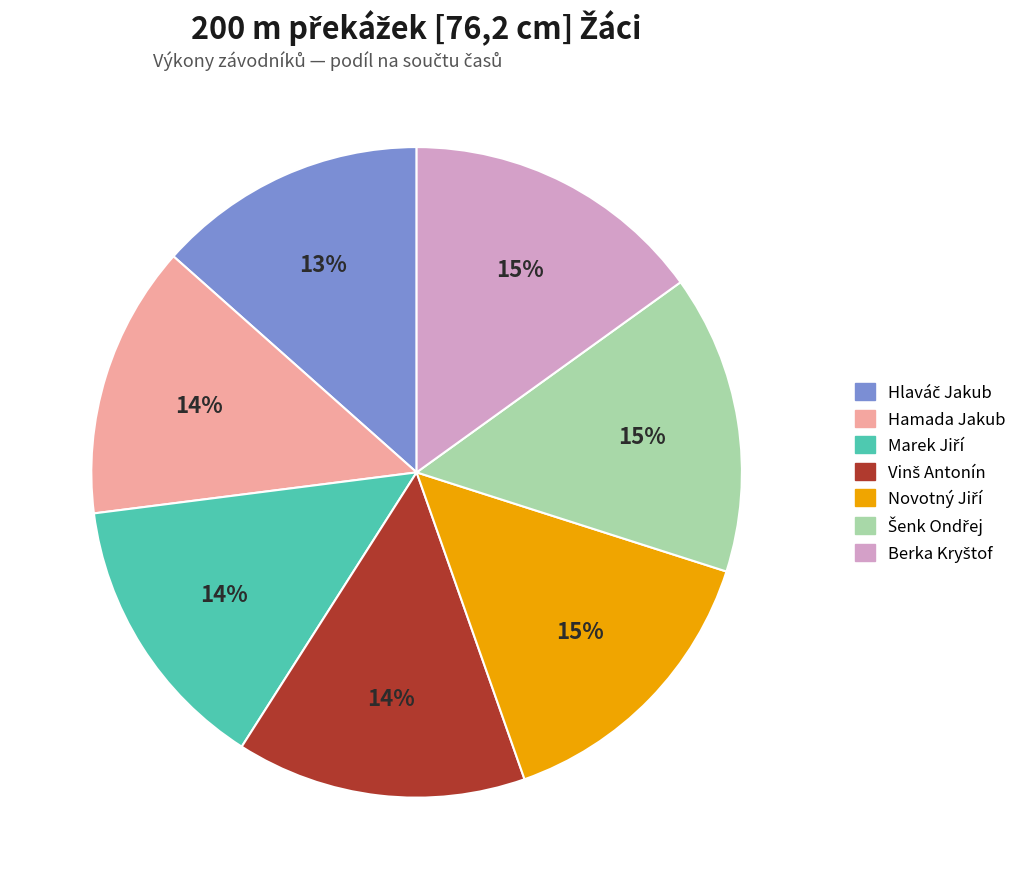

To the nearest percent, what is the average slice percentage?

14%